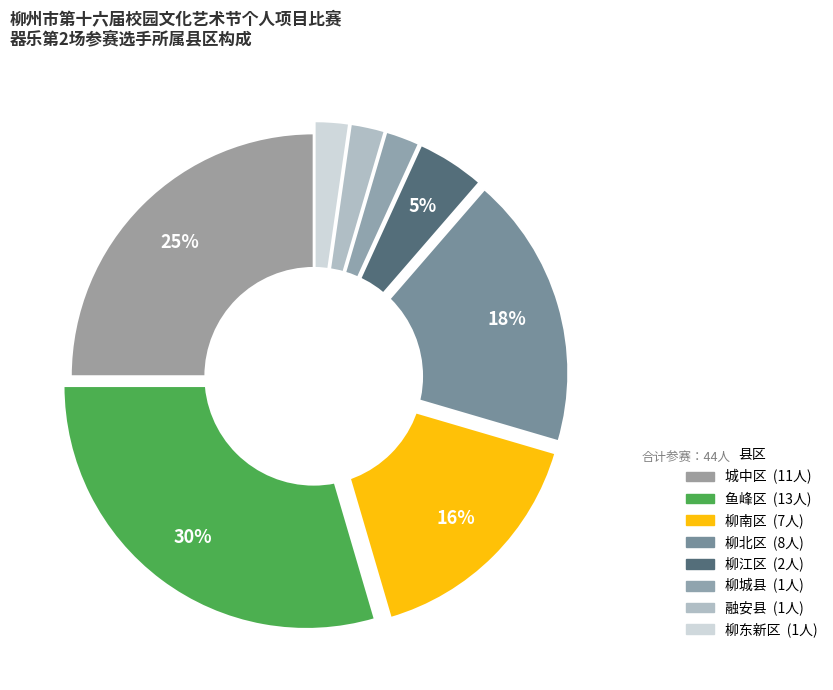

Count the number of slices in the pie.

8